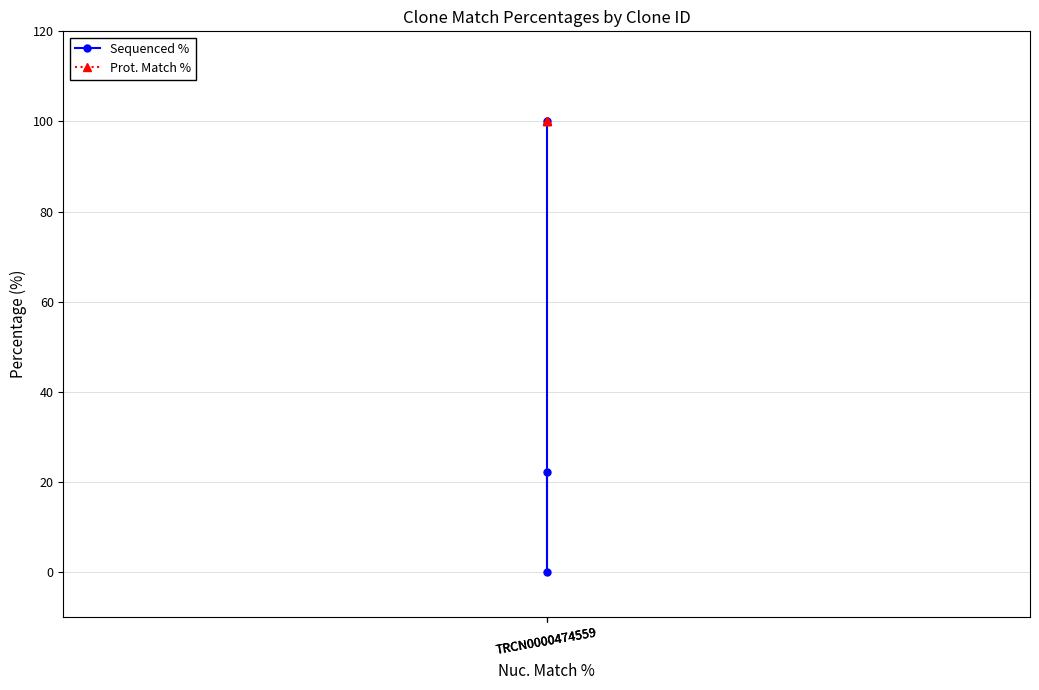

Is it true that Prot. Match % equals 159.9 at TRCN0000474559?

False